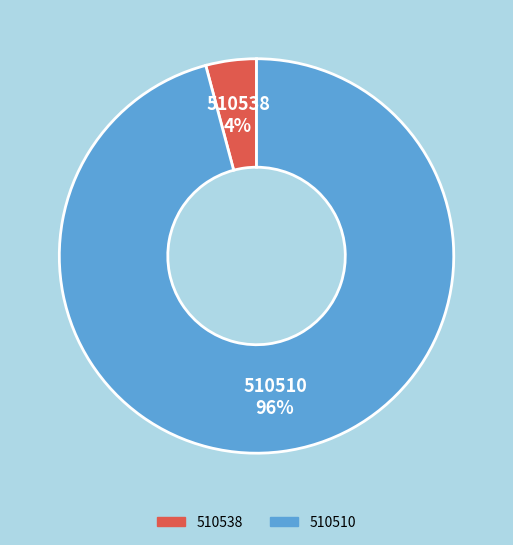

Between 510510 and 510538, which is larger?

510510